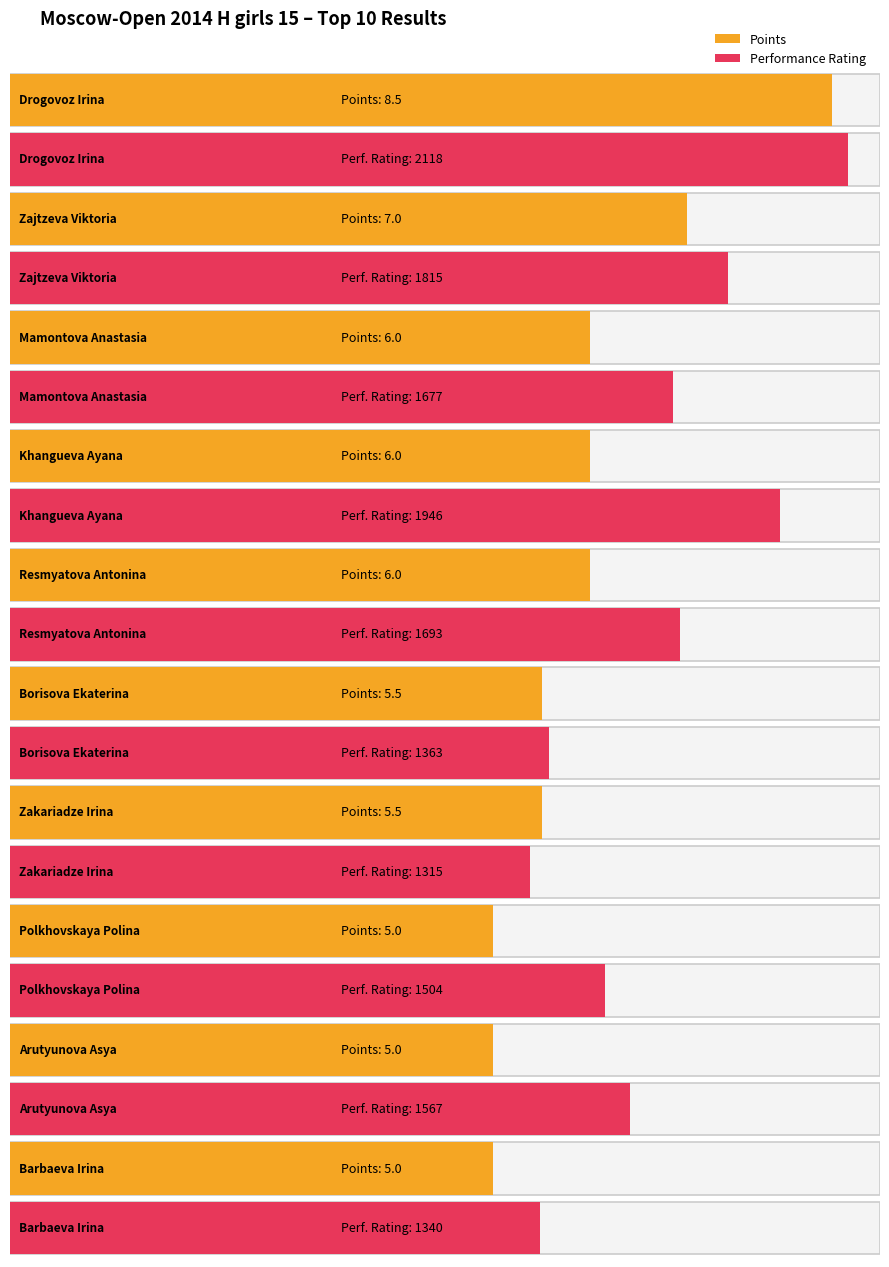

At which category does the chart reach its minimum across all series?

Polkhovskaya Polina